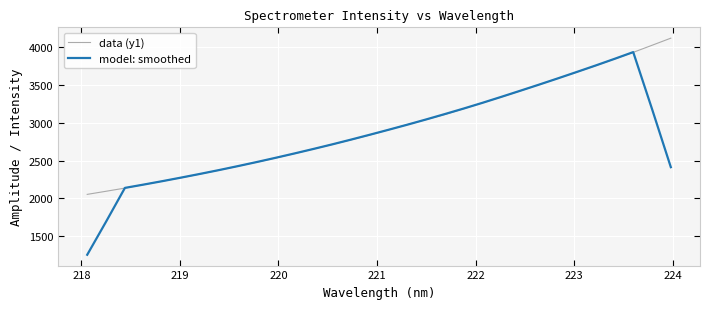

Which series has the largest range (max minus min)?

model: smoothed